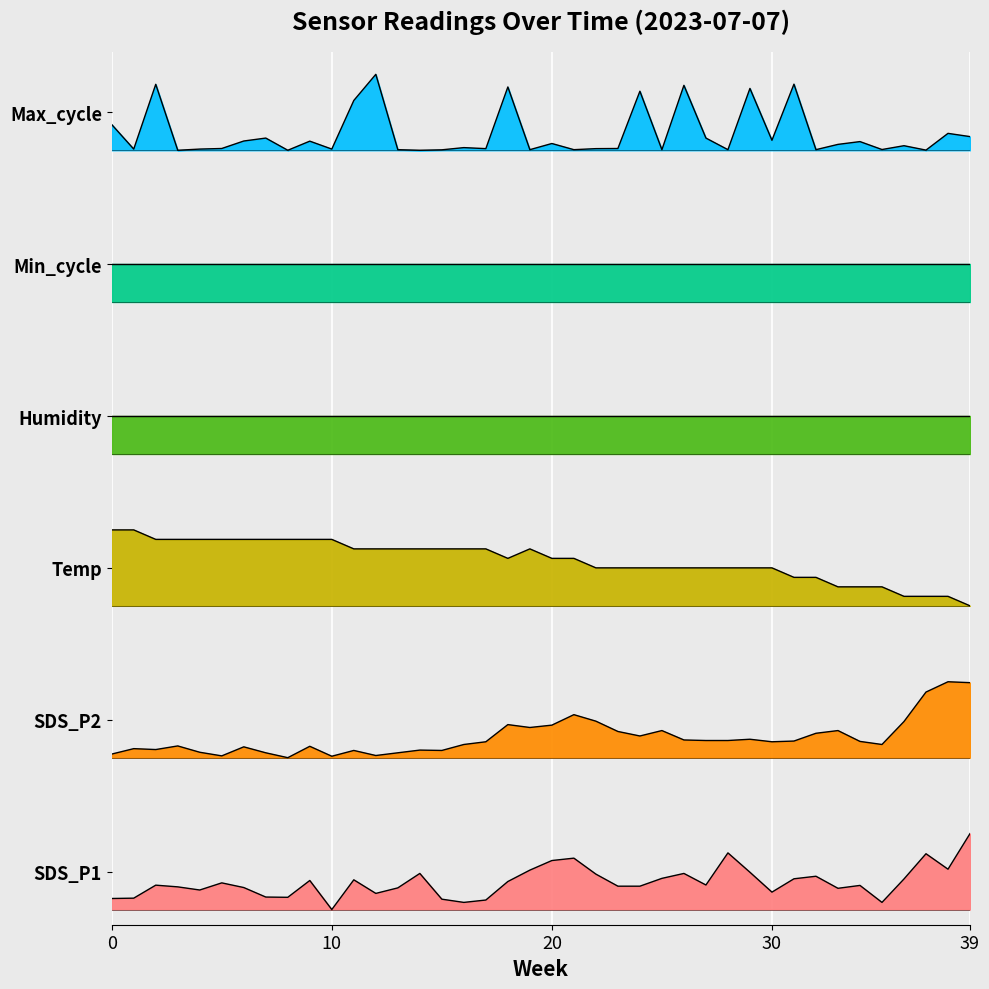

What is the greatest value displayed?

11.0